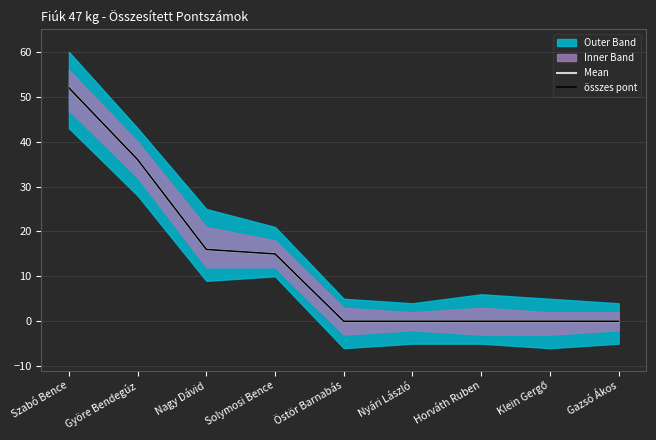

List the series in order of their peak value, highest first.

Mean, összes pont